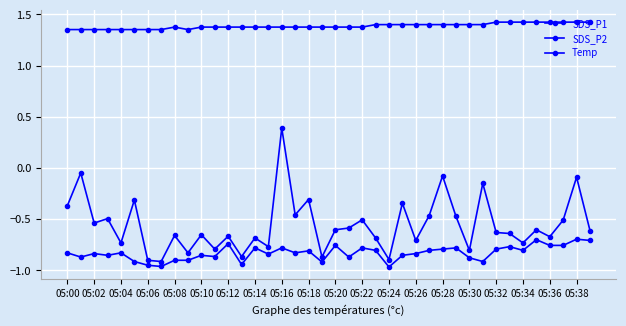

Does the chart have visible grid lines?

Yes